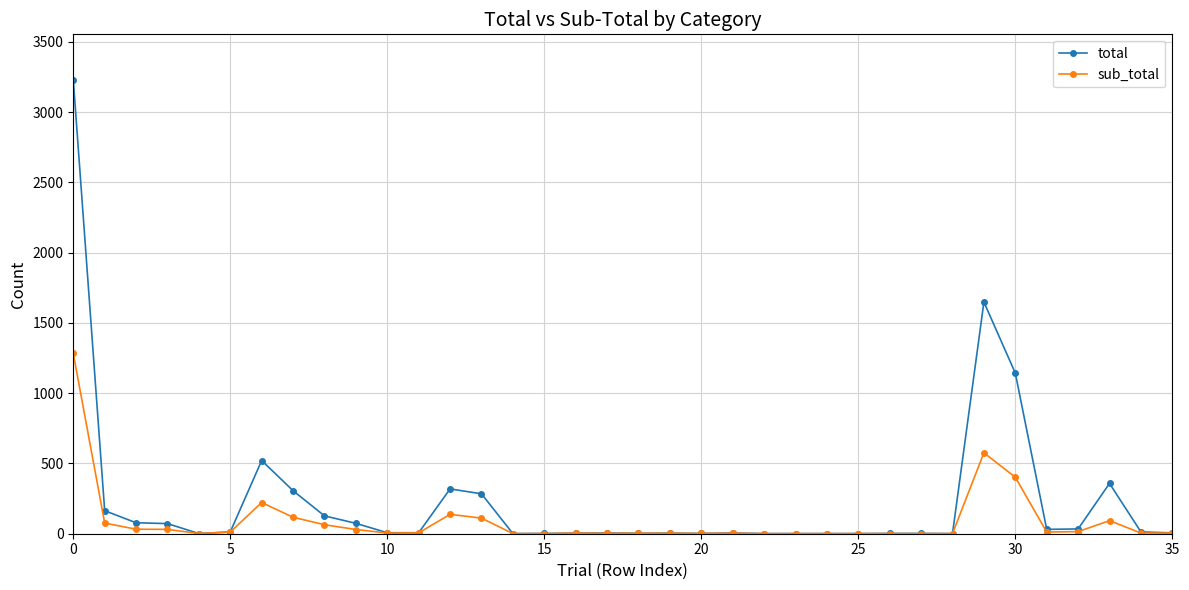

Which series has the widest spread of values?

total